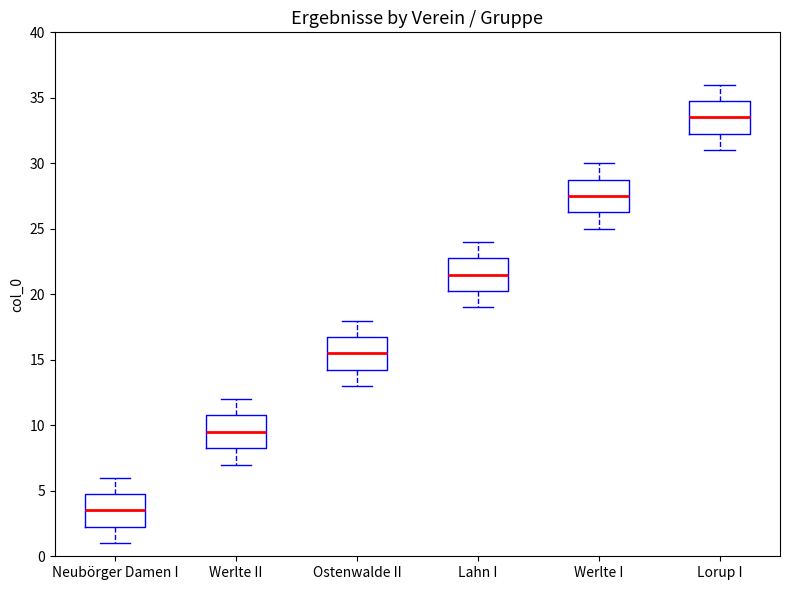

Reading left to right, transcribe this box plot: for each box, give where its median line is, the range the box spans, and where its two whiskers end, as read against the y-axis. The values are not printed on the chart, so give them approximately, as read against the axis.

Neubörger Damen I: median 3.5, box 2.5 to 5.0, whiskers 1.0 to 6.0
Werlte II: median 9.5, box 8.5 to 11.0, whiskers 7.0 to 12.0
Ostenwalde II: median 15.5, box 14.5 to 17.0, whiskers 13.0 to 18.0
Lahn I: median 21.5, box 20.5 to 23.0, whiskers 19.0 to 24.0
Werlte I: median 27.5, box 26.5 to 29.0, whiskers 25.0 to 30.0
Lorup I: median 33.5, box 32.5 to 35.0, whiskers 31.0 to 36.0